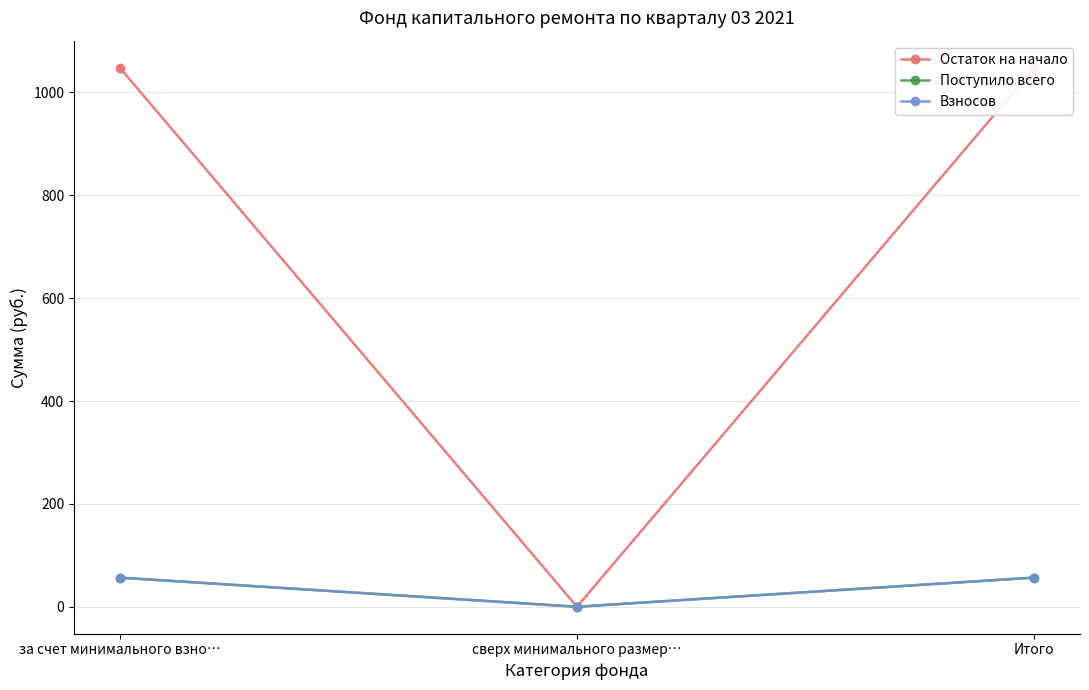

What position from the right is за счет минимального взно…?

3